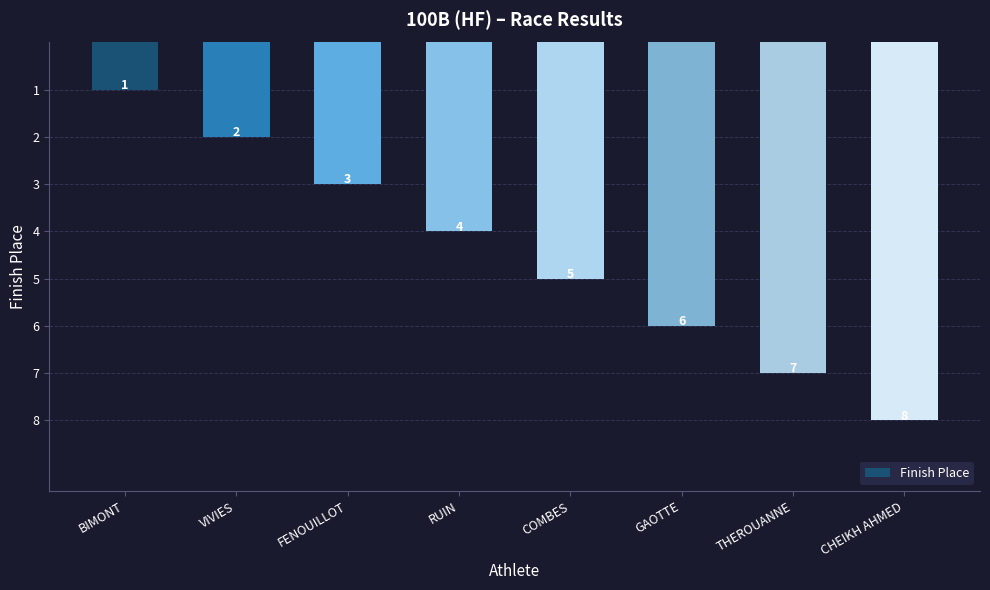

Reading left to right, what are all the values shown in this chart?

1	2	3	4	5	6	7	8